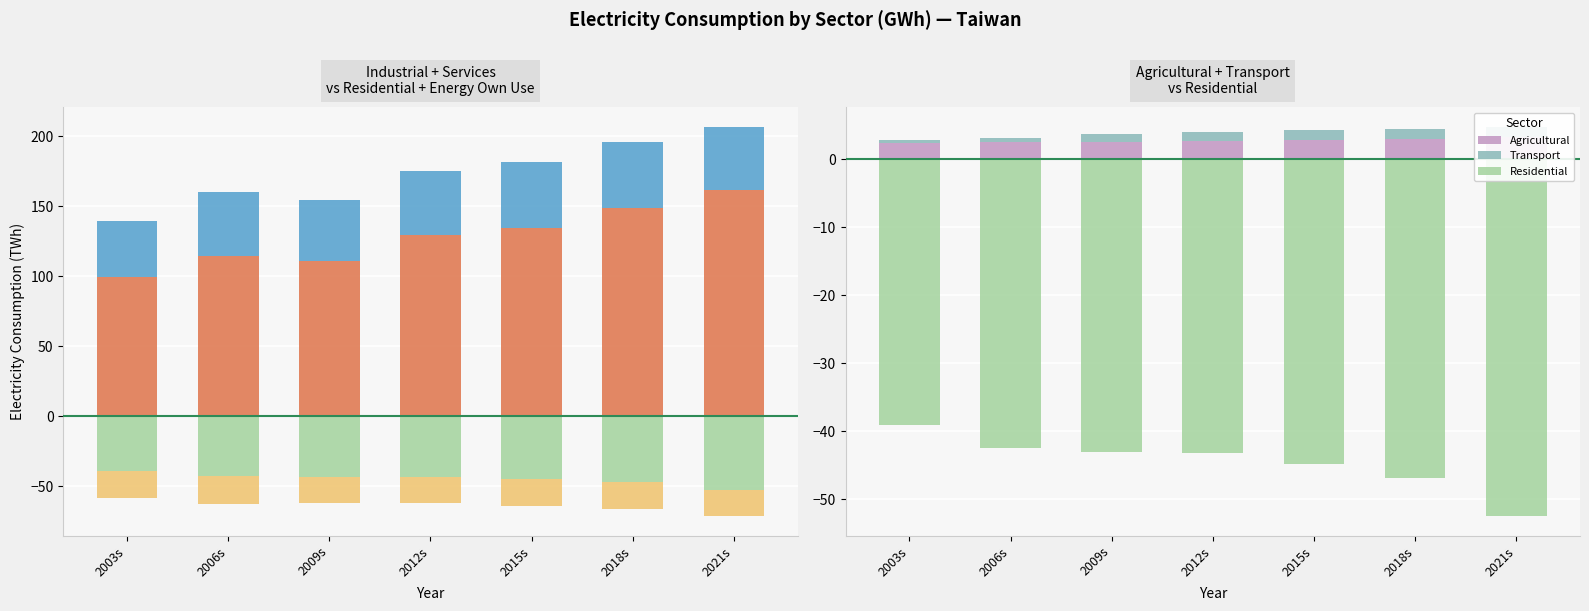

What is the label of the 4th bar from the right?

2012s